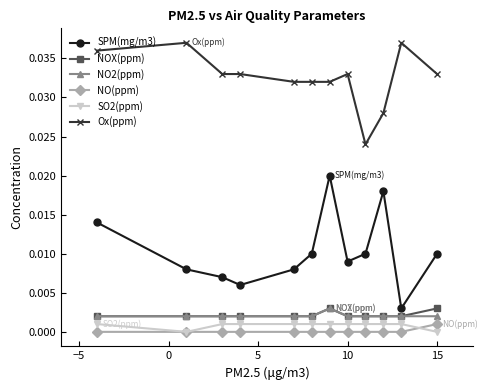

Is this an area chart (filled region under the line)?

No